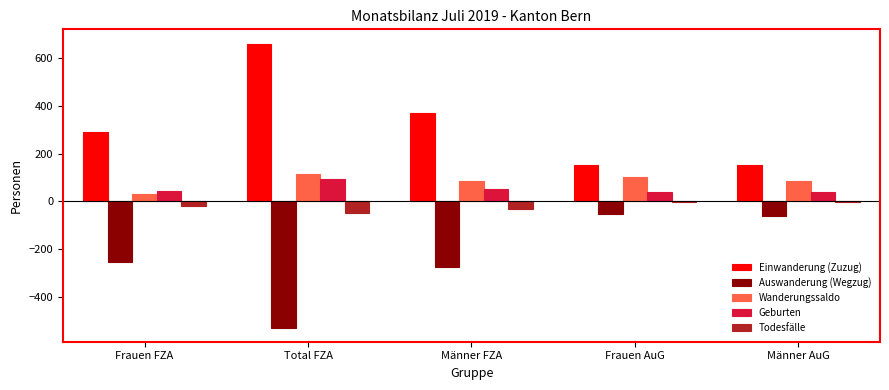

How many series are shown in this chart?

5